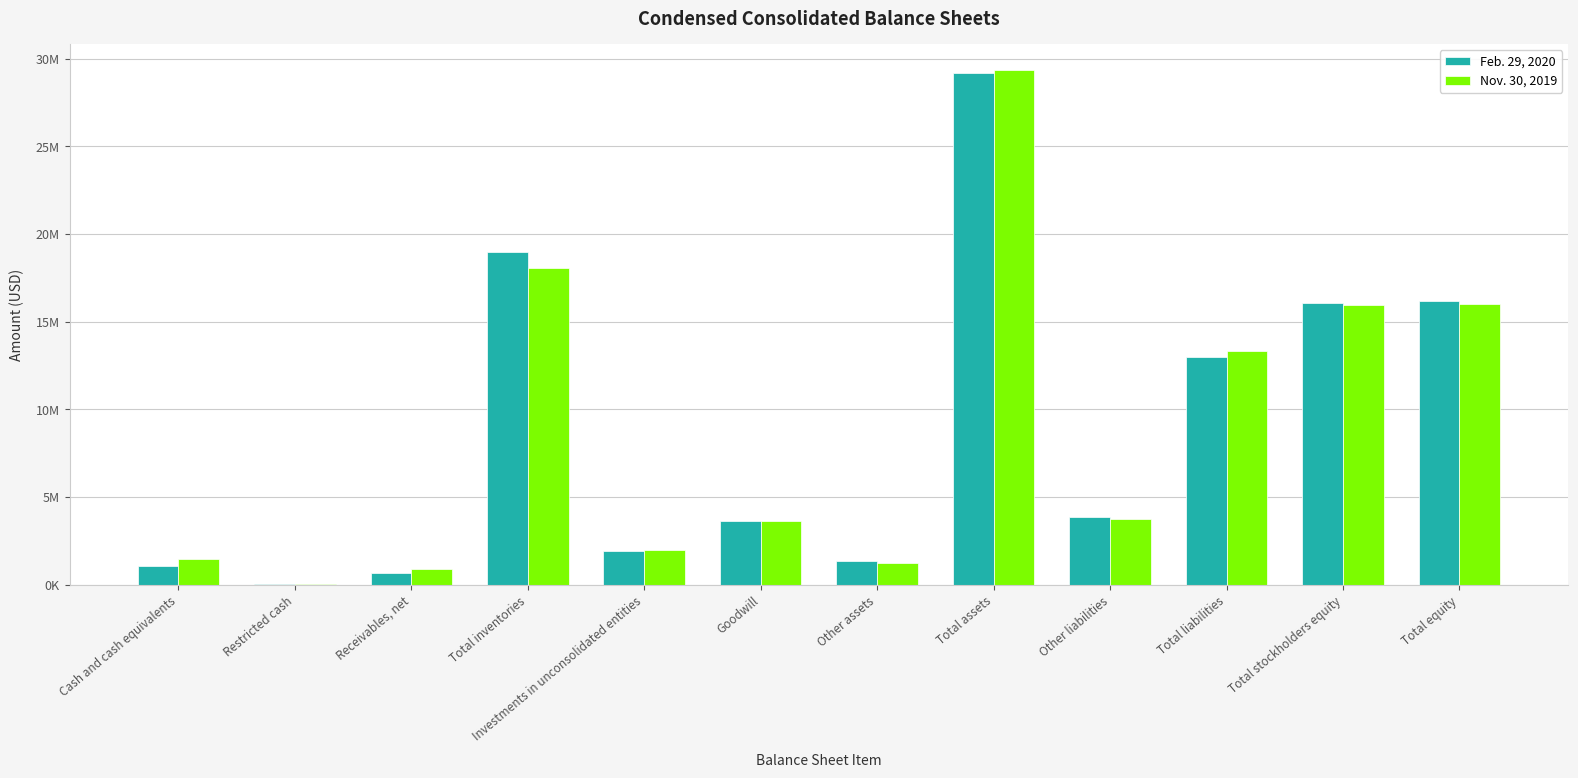

Reading left to right, transcribe all the data shown in this chart.

Feb. 29, 2020: 1052482	22560	674077	19000531	1942541	3657875	1336905	29173699	3859494	12980322	16044599	16193377
Nov. 30, 2019: 1445996	22695	906877	18091614	1973913	3657875	1245391	29359511	3751985	13325681	15949517	16033830